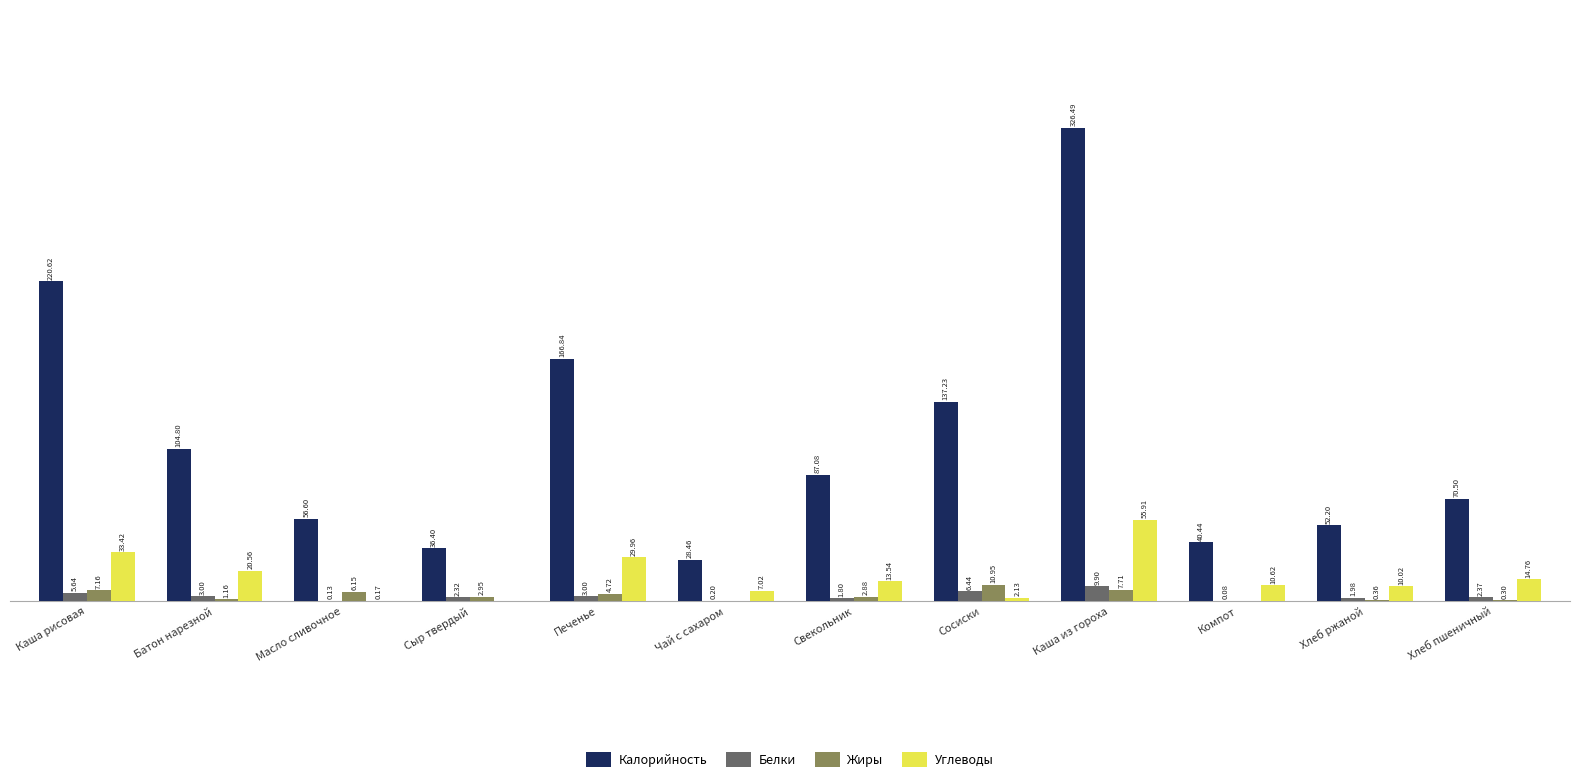

At which category does the chart reach its peak across all series?

Каша из гороха